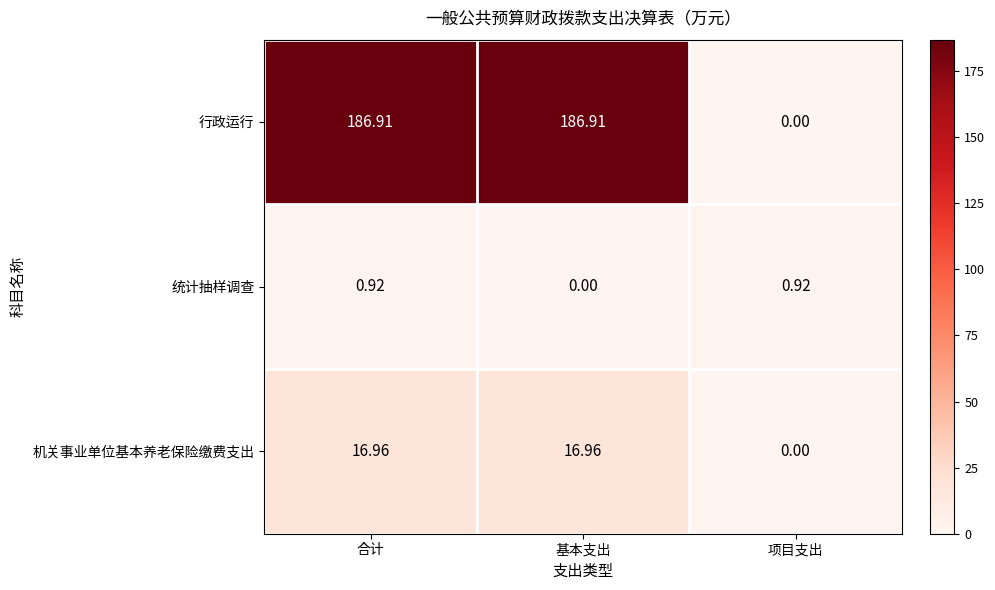

What is the difference between the highest and lowest values at 合计?

186.0